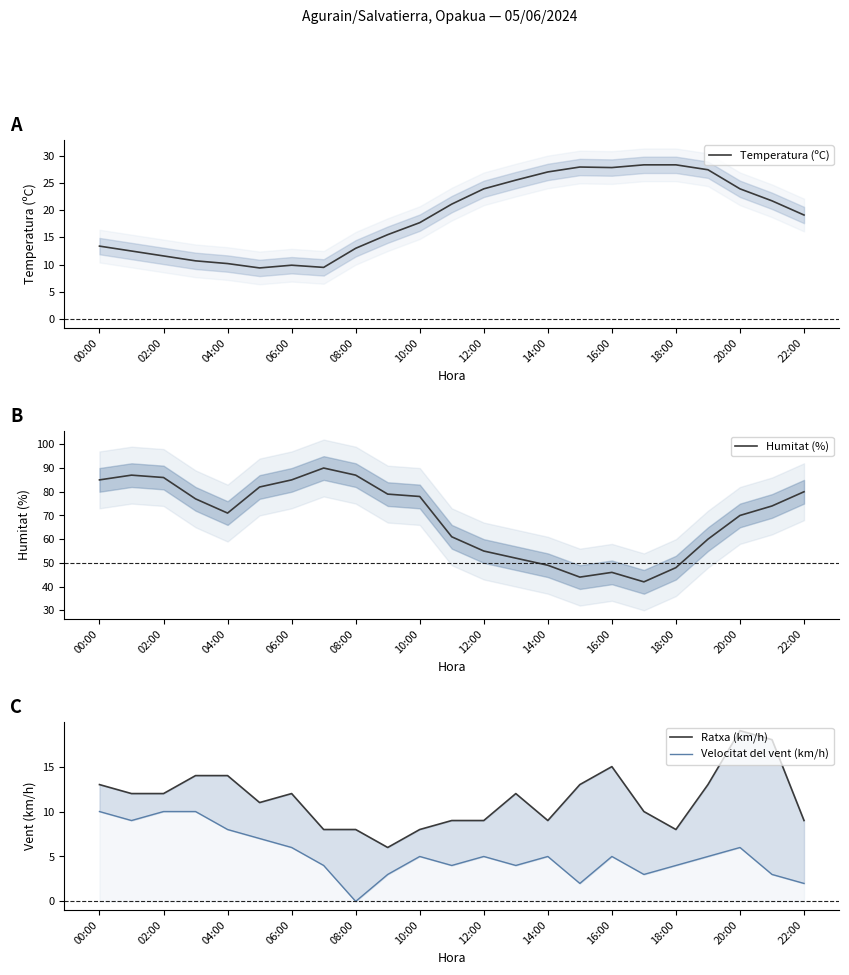

What is the label of the 19th point from the left?

18:00